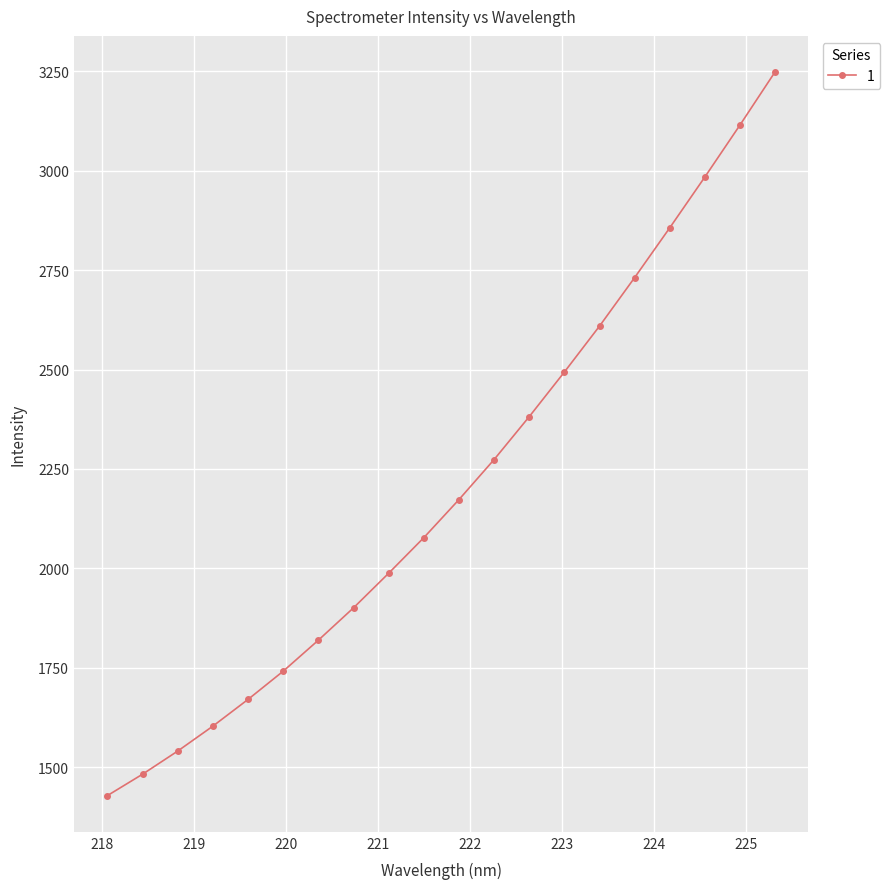

What is the value of the 18th point from the left?

2984.1